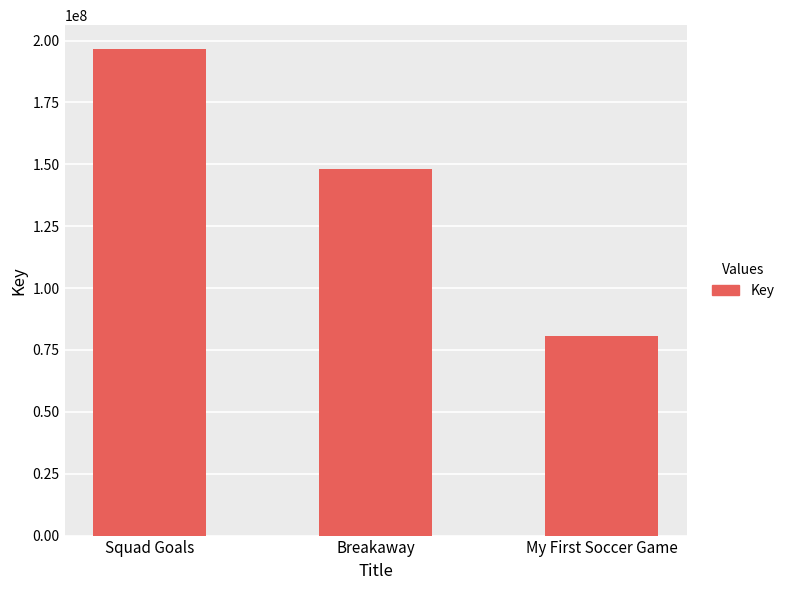

Reading left to right, extract all data points from this chart.

196424135	148282494	80489818